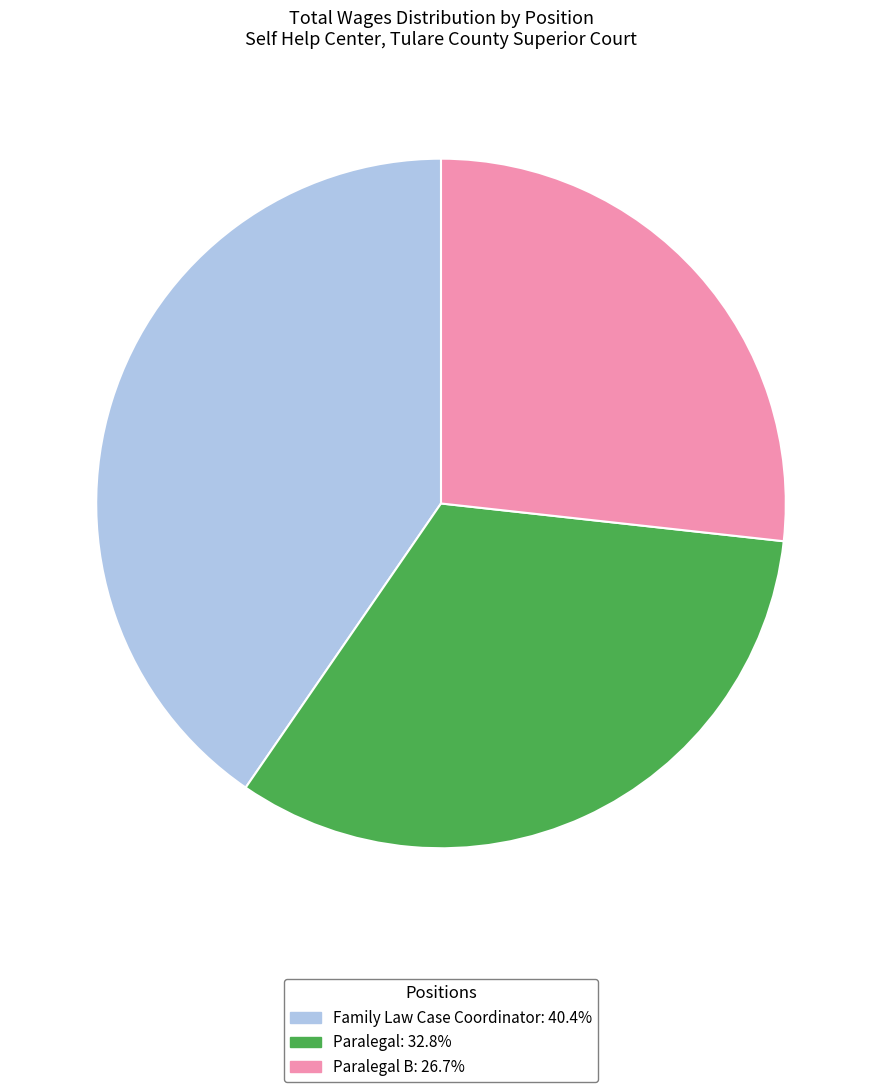

Is the sum of Paralegal B: 26.7% and Paralegal: 32.8% greater than half?

Yes